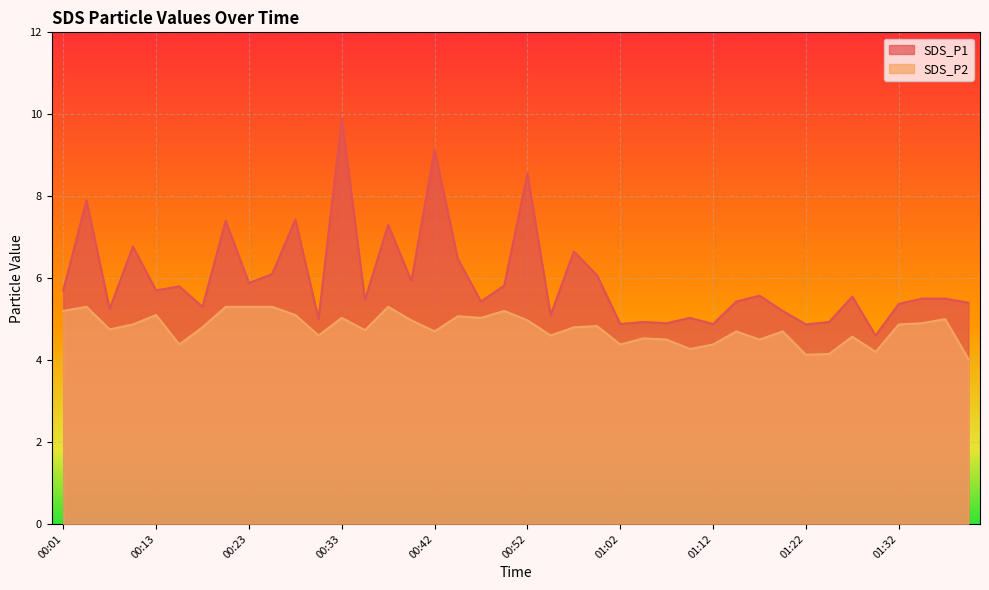

What is the total value across all series at 00:59?

10.9